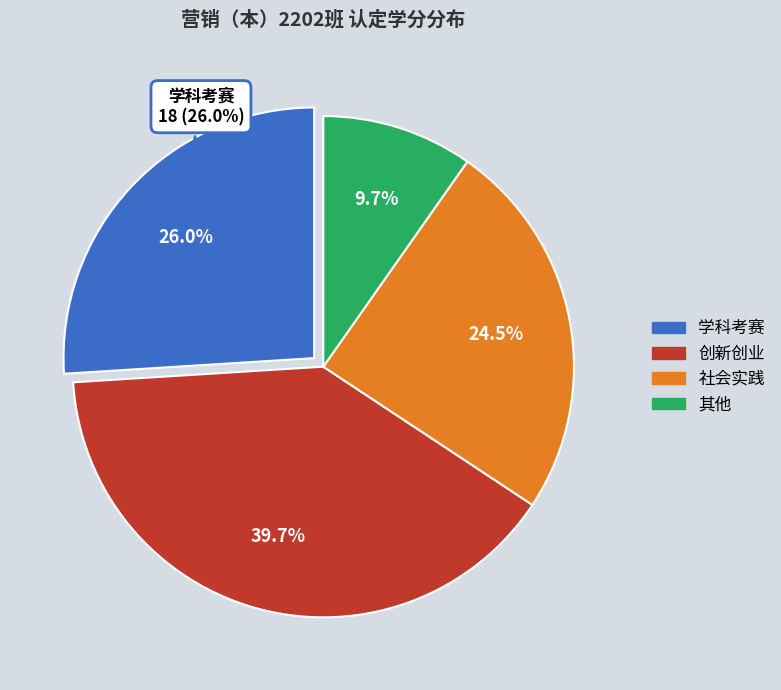

To the nearest percent, what percentage of the pie is 其他?

10%